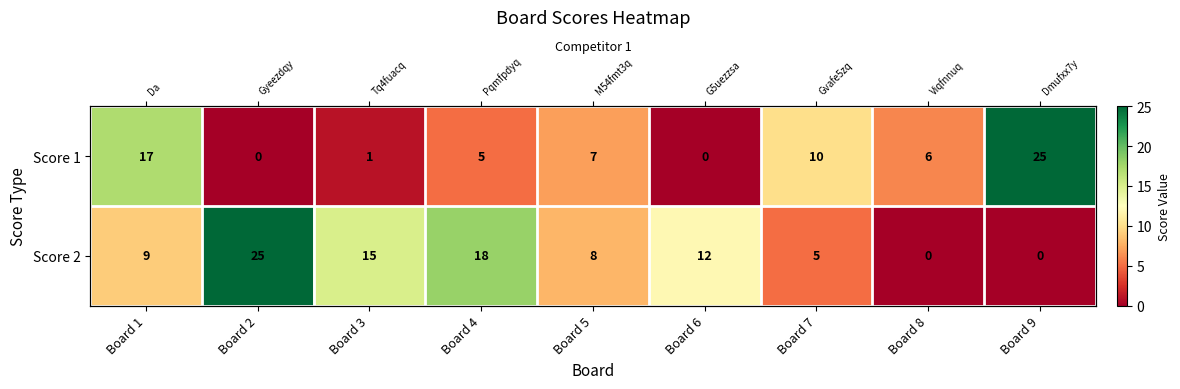

Which category has the highest value in the Score 1 series?

Board 9